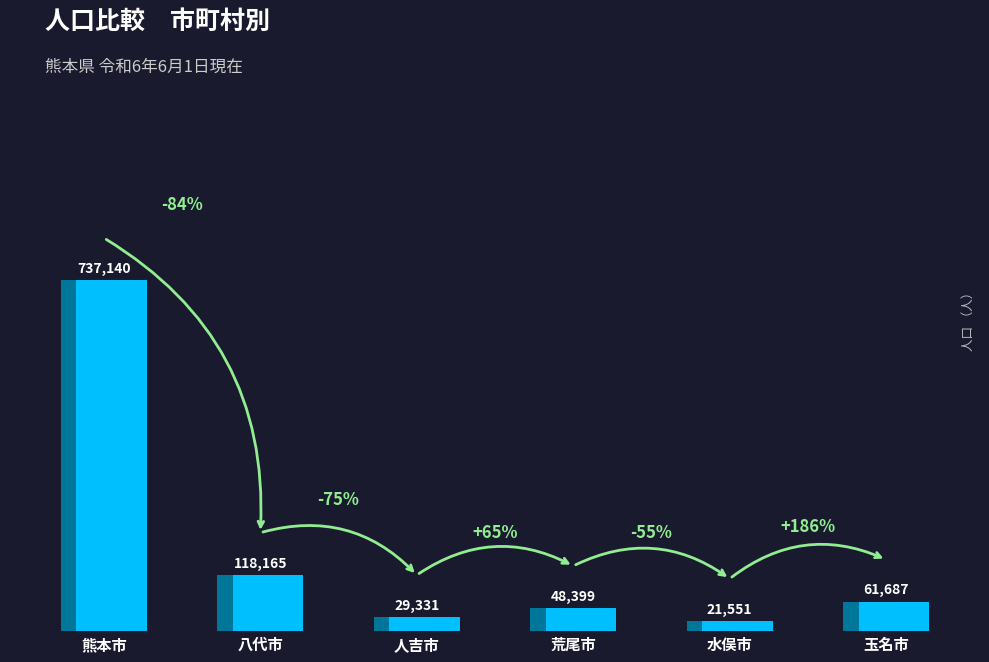

Reading right to left, extract all data points from this chart.

玉名市=61687	水俣市=21551	荒尾市=48399	人吉市=29331	八代市=118165	熊本市=737140